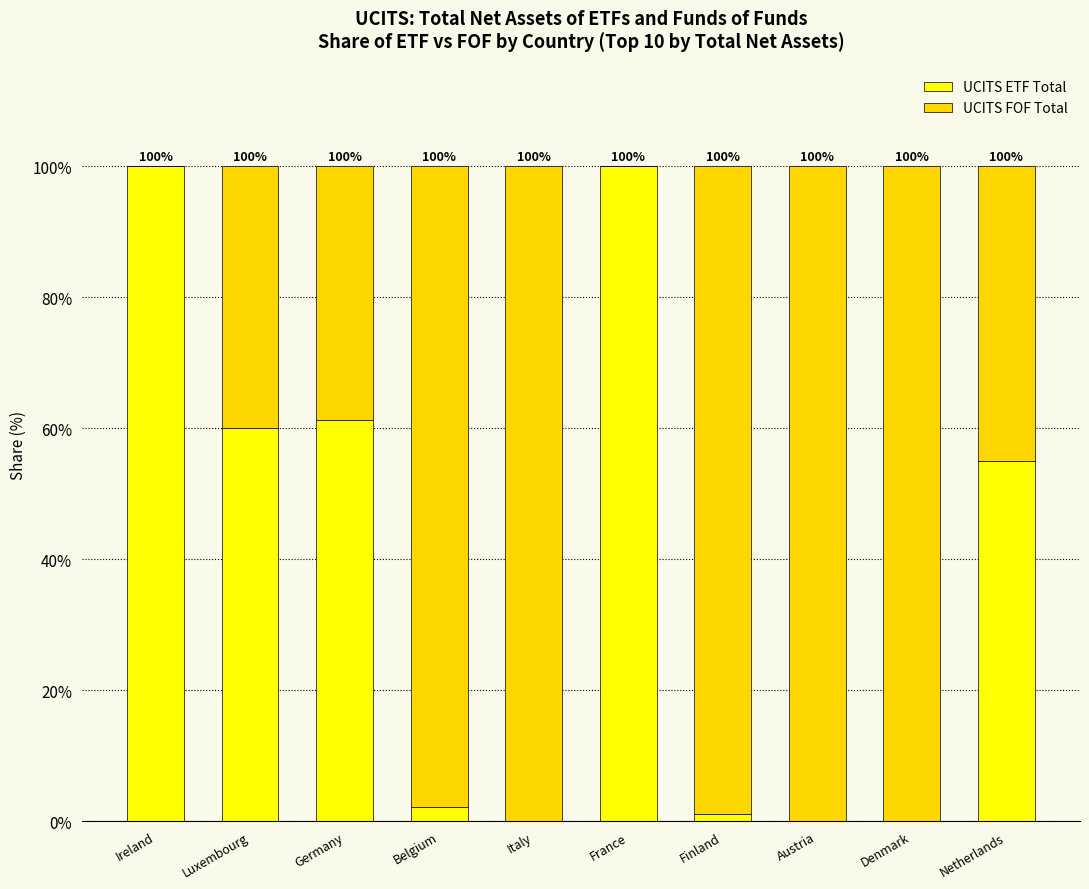

What is the maximum value for UCITS ETF Total?

100.0